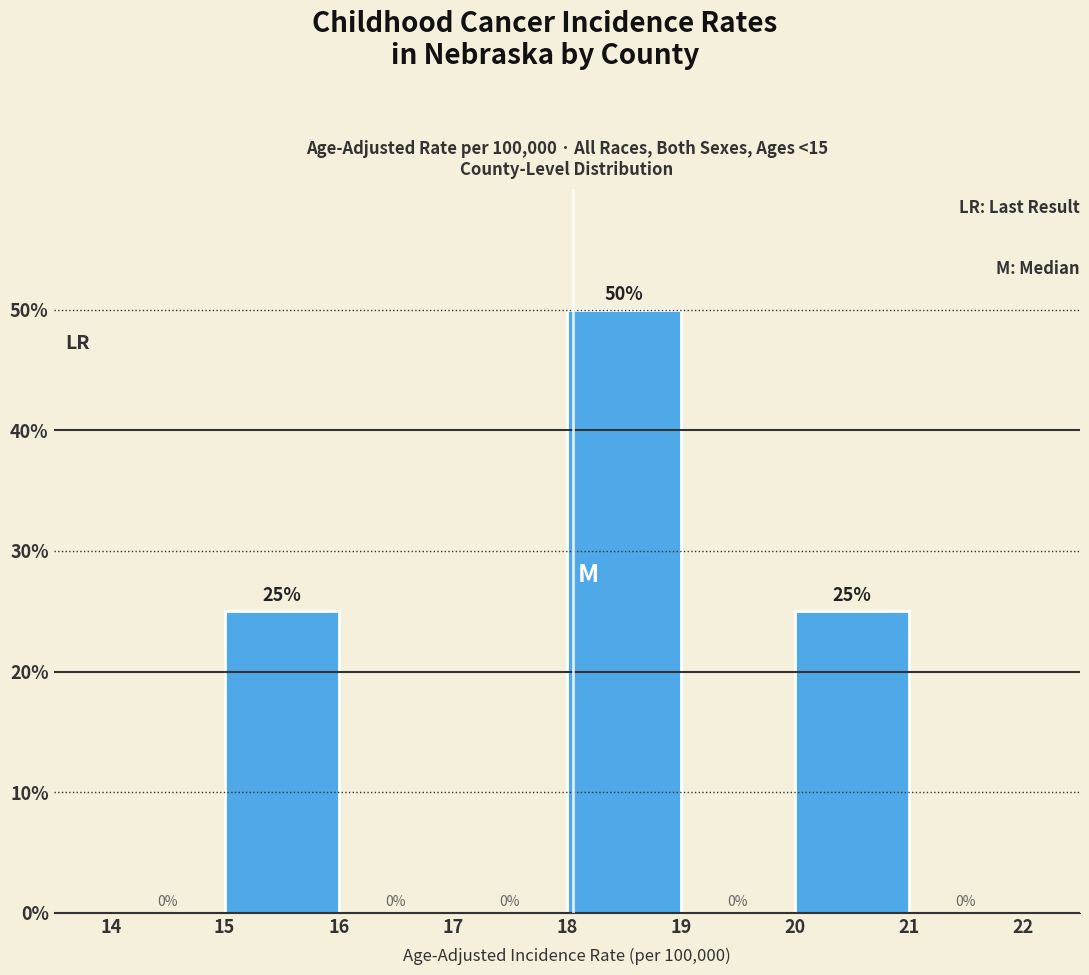

What is the height of the bar covering 15 to 16 on the x-axis?

25